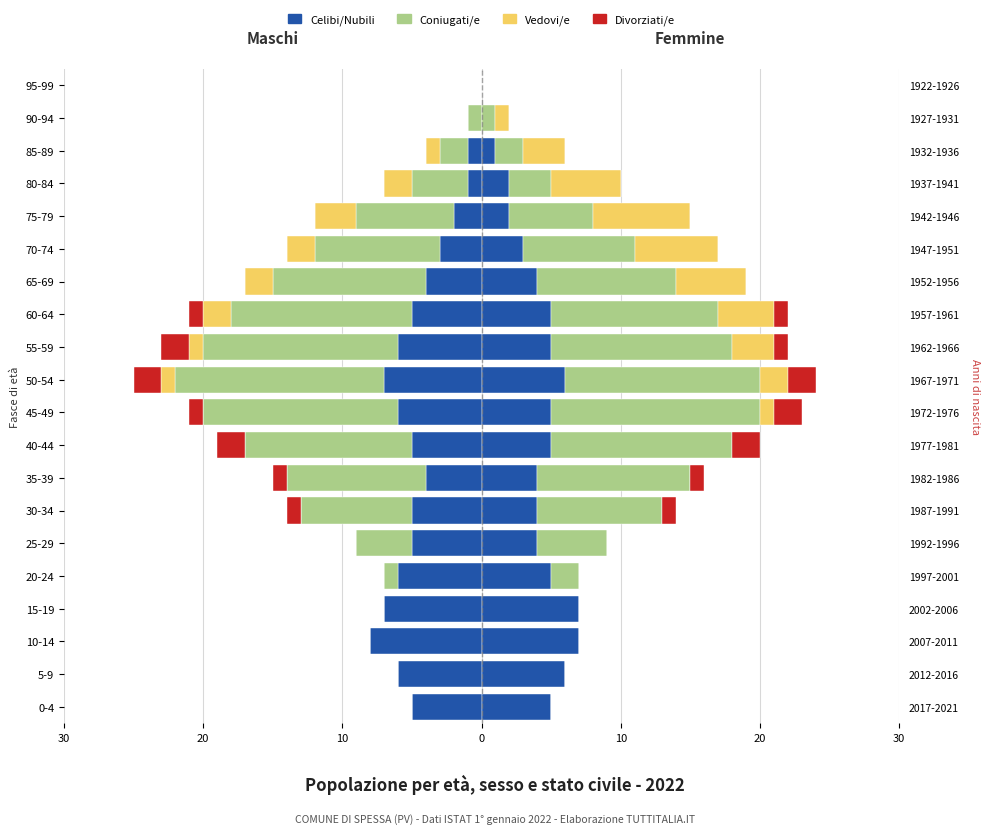

Reading right to left, what are all the values shown in this chart?

Celibi/Nubili: 0	0	-1	-1	-2	-3	-4	-5	-6	-7	-6	-5	-4	-5	-5	-6	-7	-8	-6	-5
Coniugati/e: 0	-1	-2	-4	-7	-9	-11	-13	-14	-15	-14	-12	-10	-8	-4	-1	0	0	0	0
Vedovi/e: 0	0	-1	-2	-3	-2	-2	-2	-1	-1	0	0	0	0	0	0	0	0	0	0
Divorziati/e: 0	0	0	0	0	0	0	-1	-2	-2	-1	-2	-1	-1	0	0	0	0	0	0